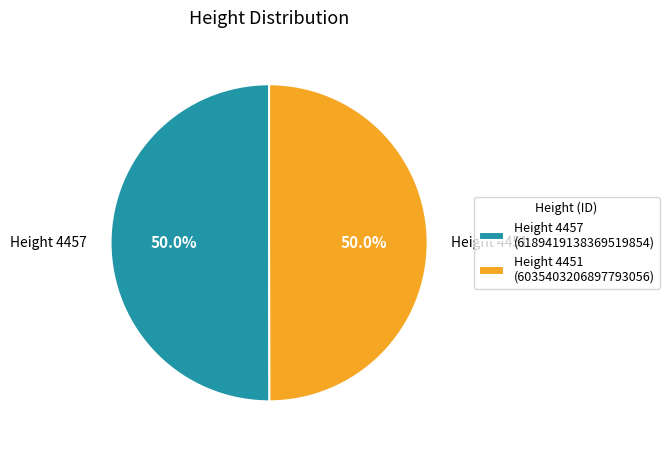

How many segments does this pie chart have?

2